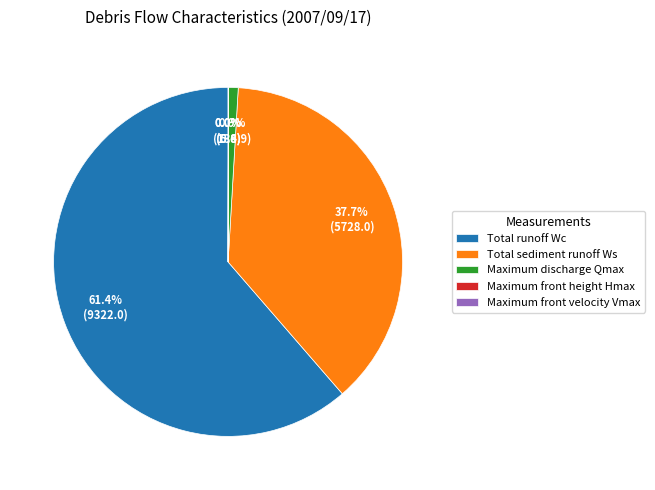

Combined, do Maximum discharge Qmax and Total sediment runoff Ws account for over 50%?

No